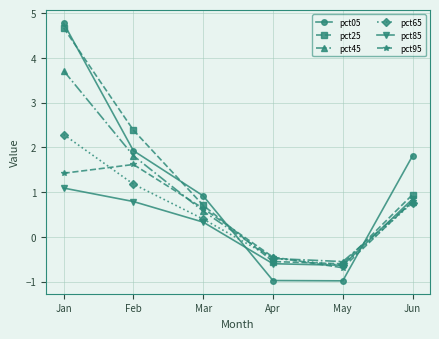

What is the total value across all series at Jun?

5.9